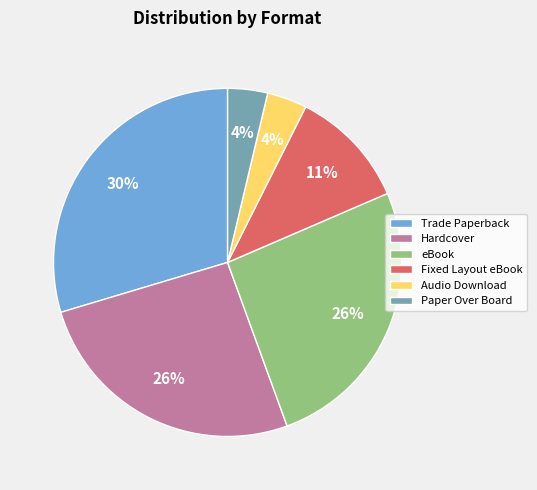

Count the number of slices in the pie.

6